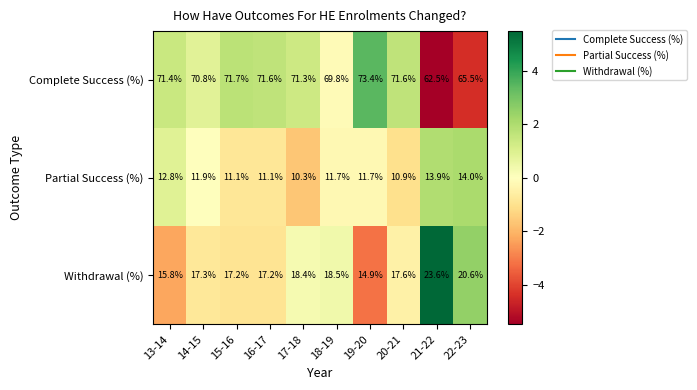

Which series has the largest total across all categories?

Complete Success (%)